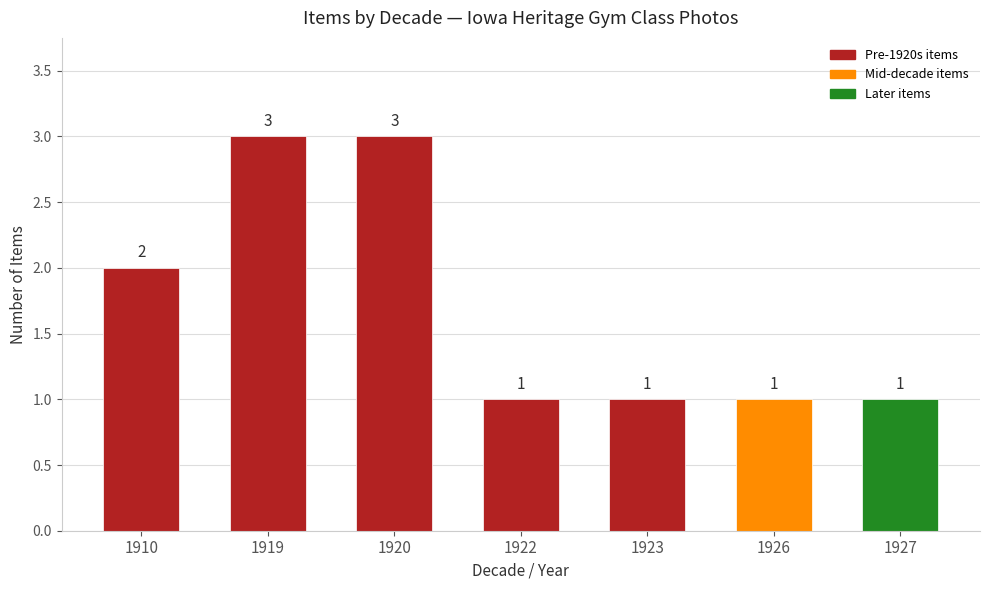

What is the smallest value displayed?

1